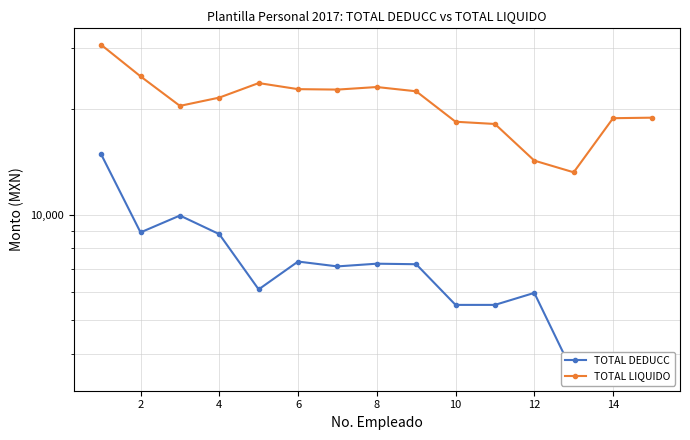

How many data points does each series have?

15